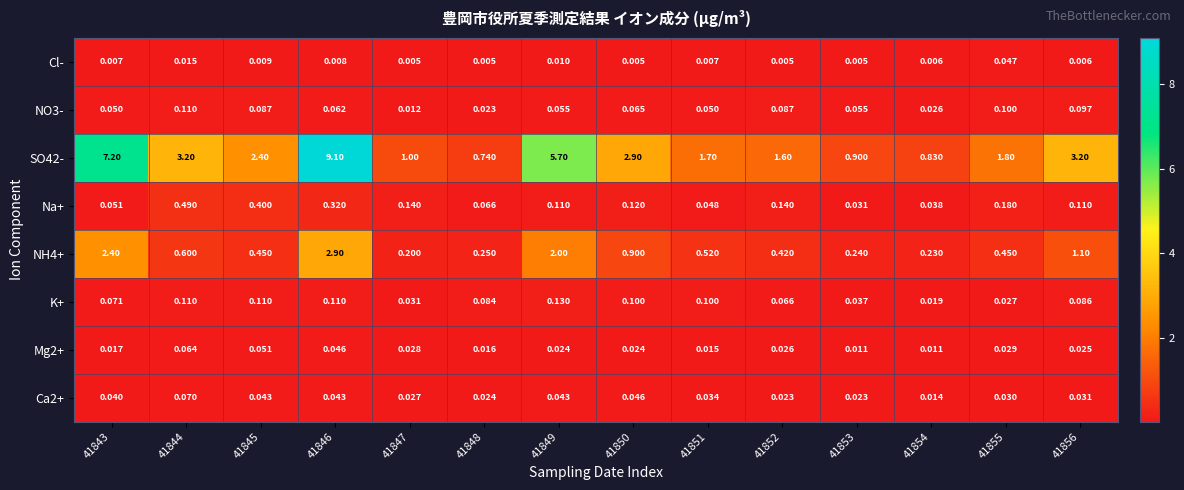

Is the value of Cl- at 41848 greater than the value of NH4+ at 41843?

No